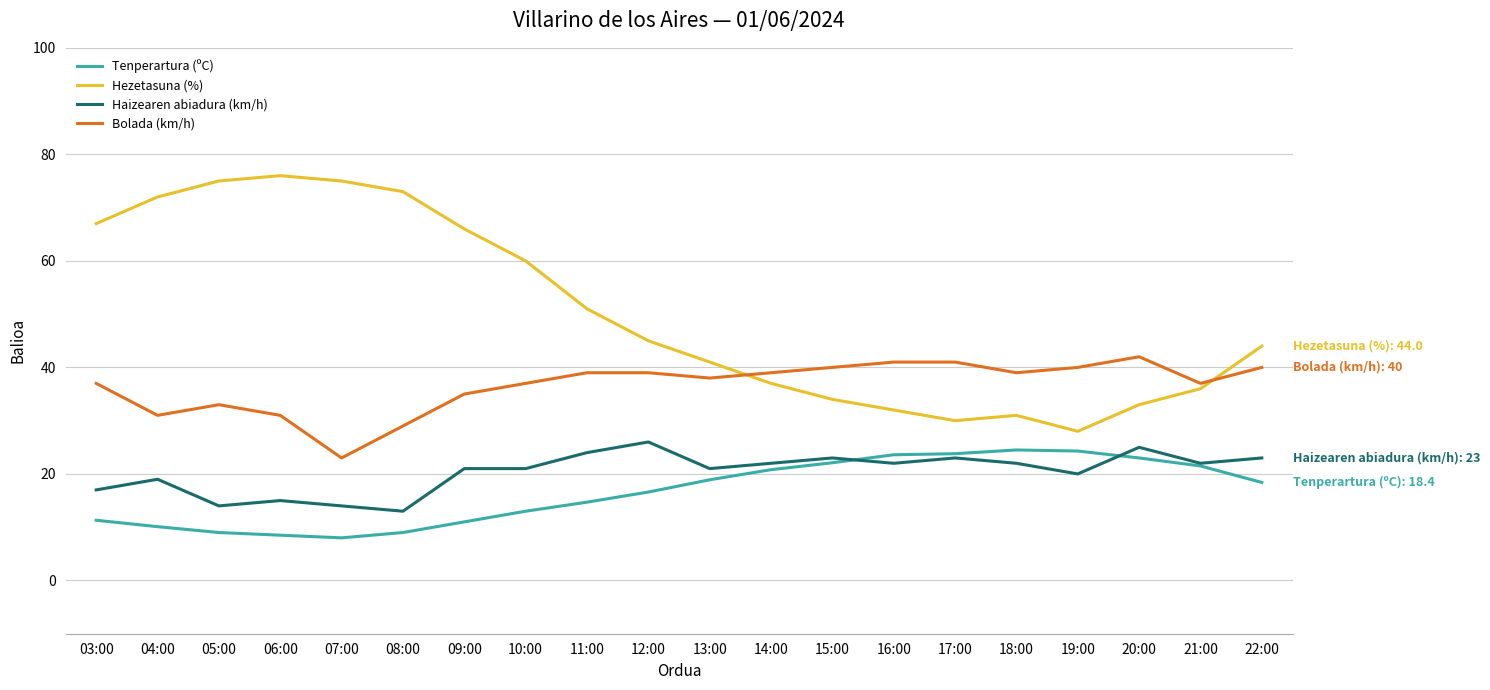

What is the total value across all series at 19:00?

112.3